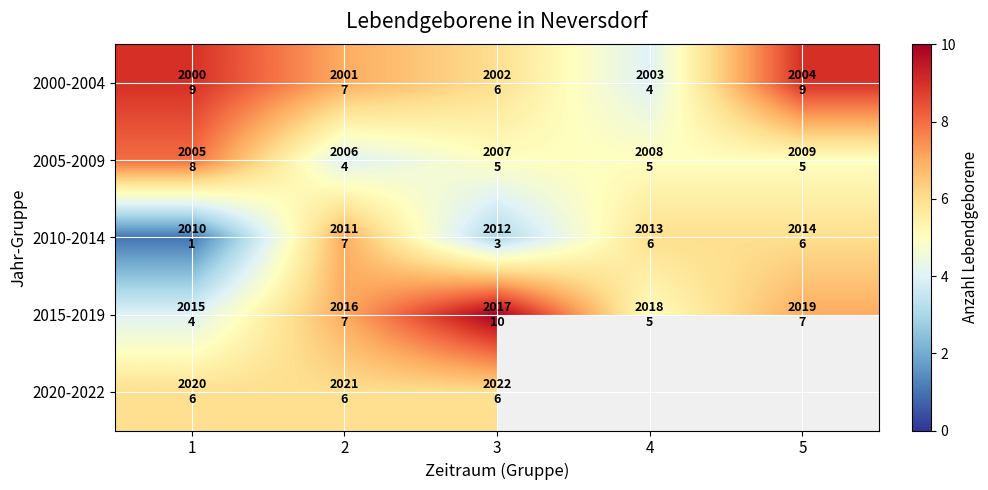

What is the difference between the highest and lowest values at 1?

8.0